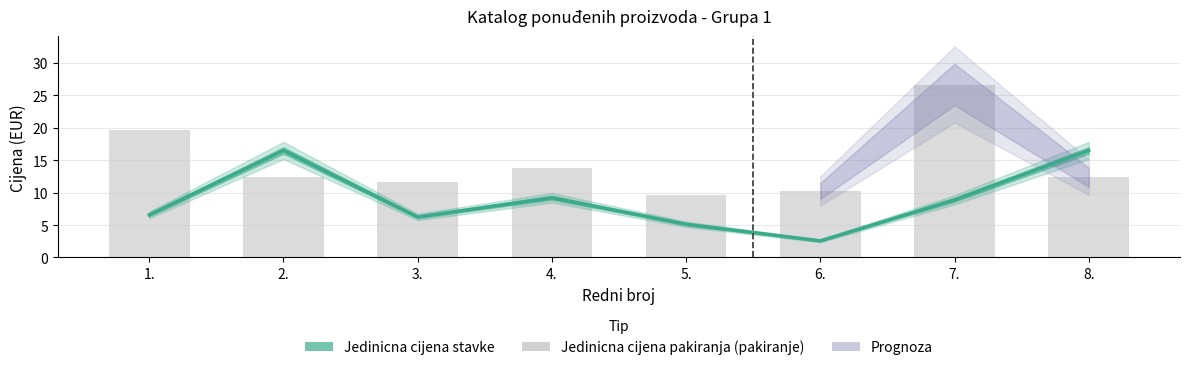

What is the greatest value displayed?

26.6